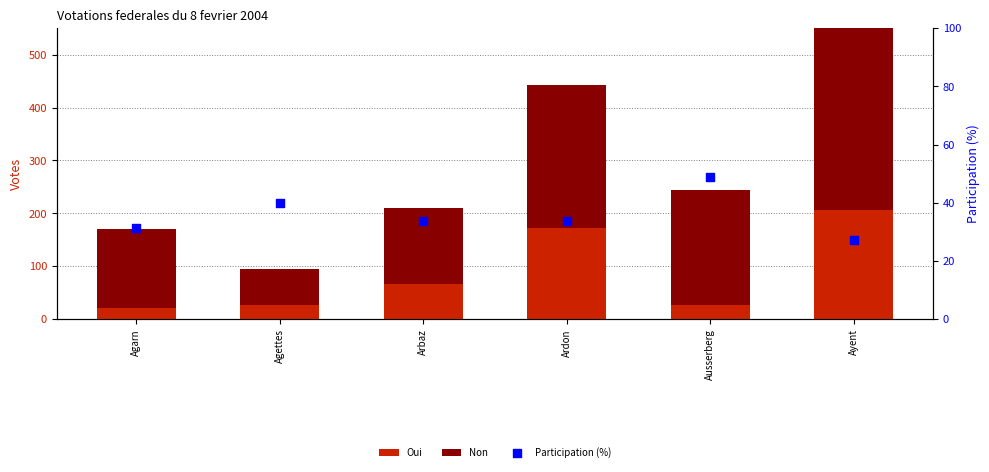

Is the value of Oui at Agettes greater than the value of Participation (%) at Ayent?

No